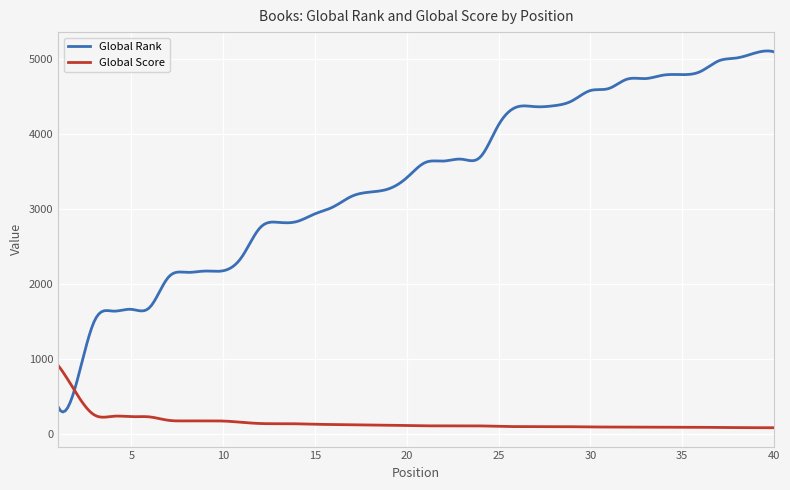

Does the chart have visible grid lines?

Yes